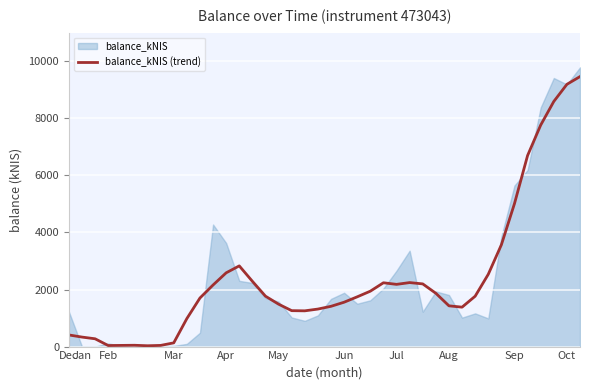

Count the number of values greater than 1765.

20